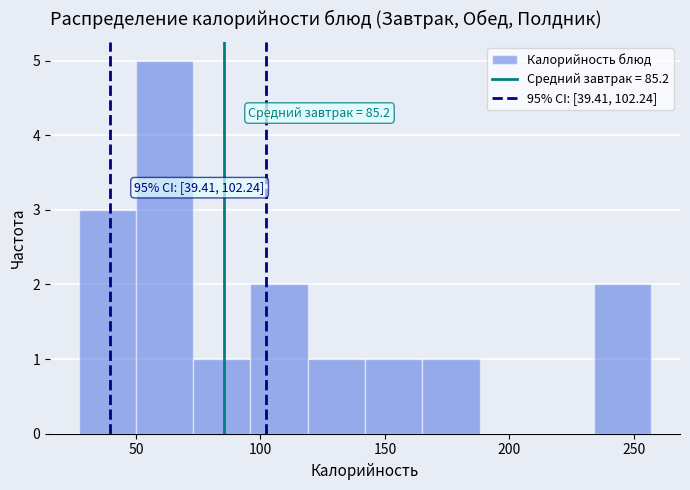

Which range on the x-axis has the tallest bar?

50 to 73